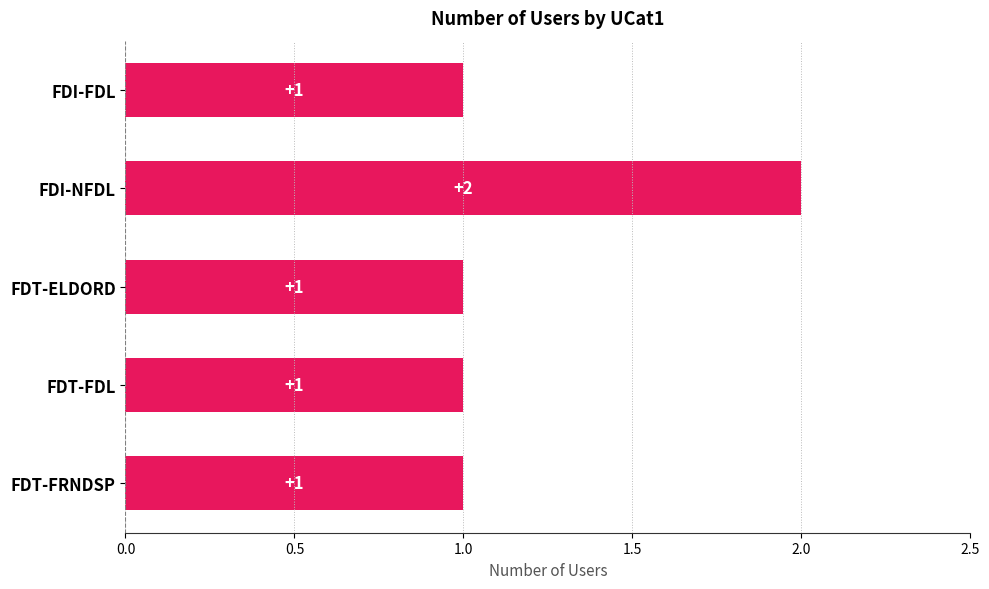

At which category does the chart reach its peak across all series?

FDI-NFDL